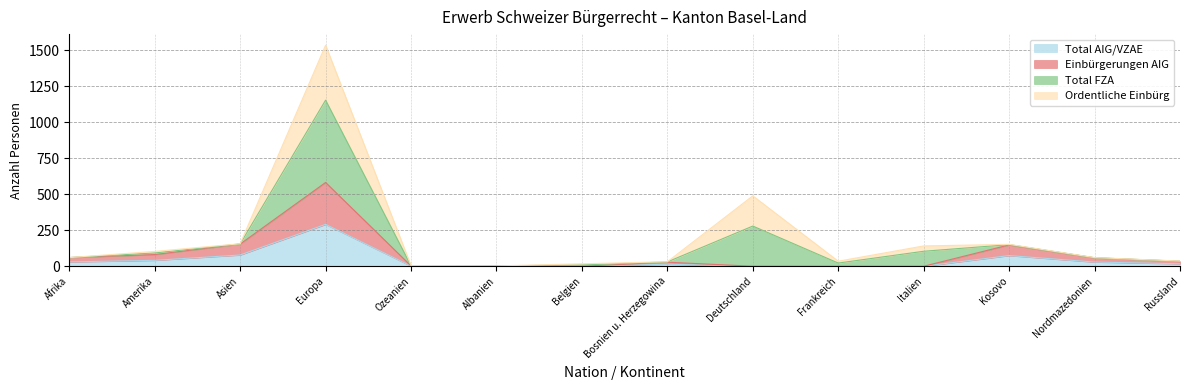

At how many categories does at least one series exceed 424?

1